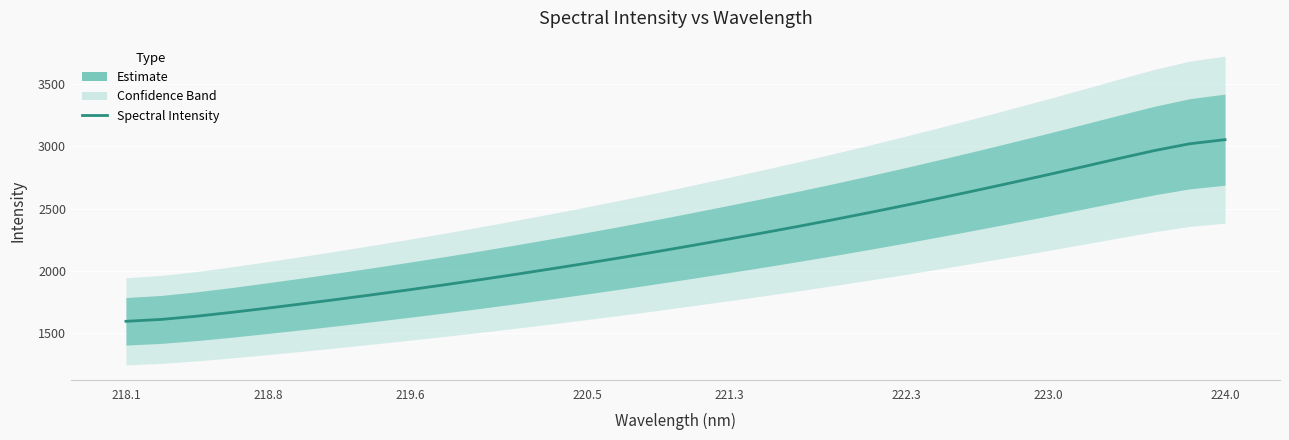

Reading left to right, list all the values displayed in this chart.

1593.4	1608.7	1634.6	1665.9	1699.7	1734.9	1771.4	1809.0	1847.8	1887.7	1929.1	1971.8	2015.9	2061.1	2107.6	2155.5	2204.9	2255.3	2306.6	2359.3	2413.7	2469.9	2527.6	2586.9	2647.6	2709.5	2772.6	2837.0	2902.4	2966.2	3021.0	3054.1